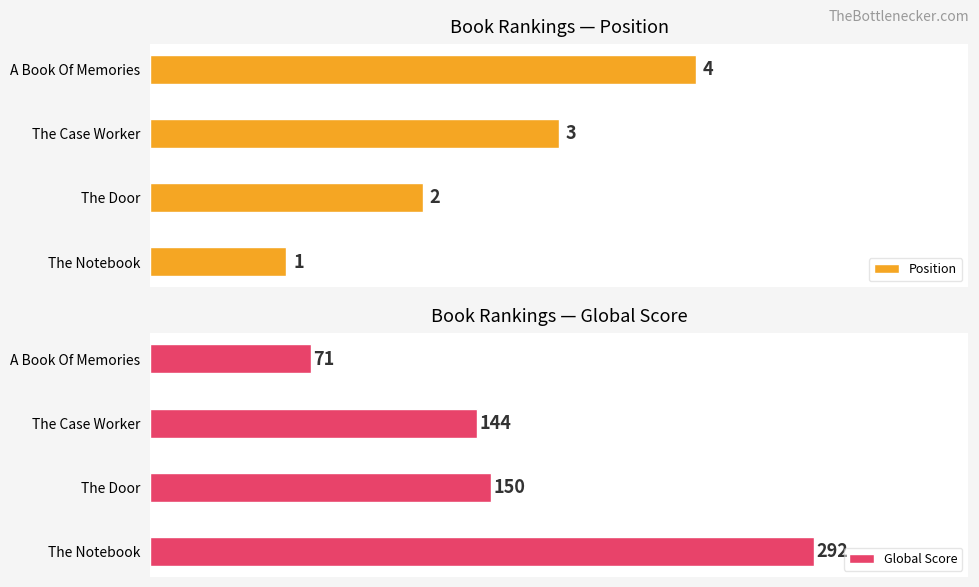

At which label is Global Score closest to 181?

The Door